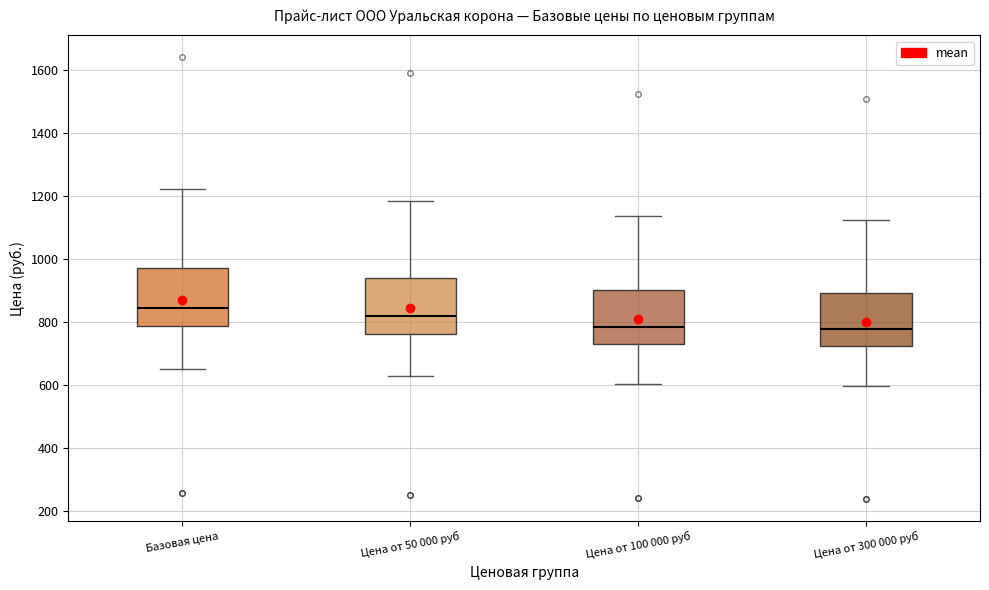

Where does the lower whisker of the box for Базовая цена end on the y-axis? The values are not printed on the chart, so give them approximately, as read against the axis.

660